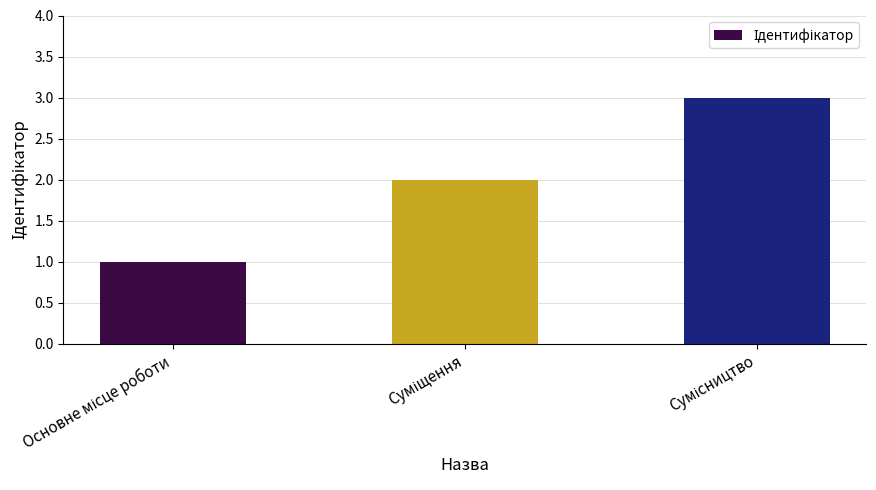

What is the sum of all values?

6